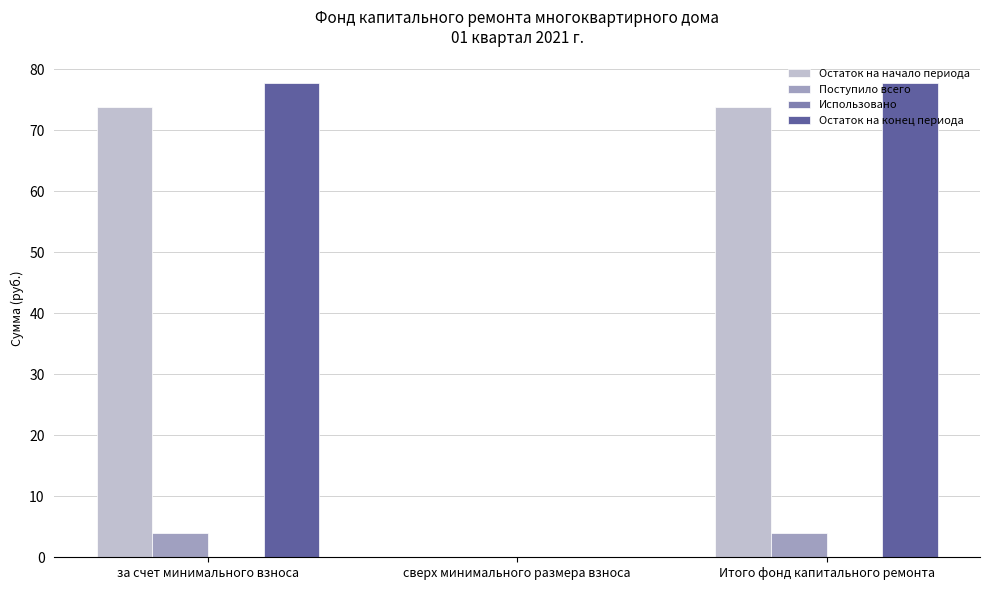

Which series has the largest range (max minus min)?

Остаток на конец периода